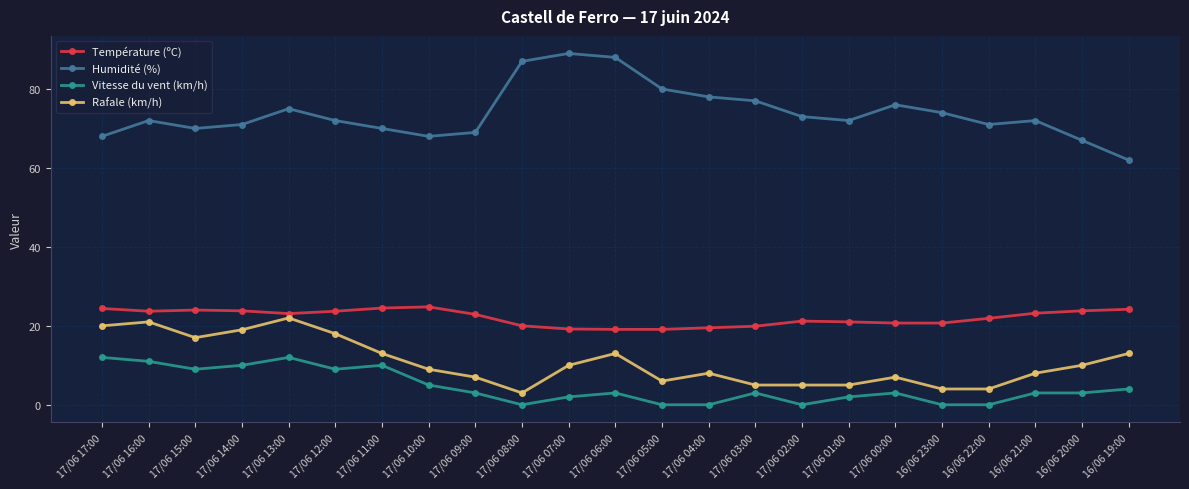

What is the maximum value shown in the chart?

89.0